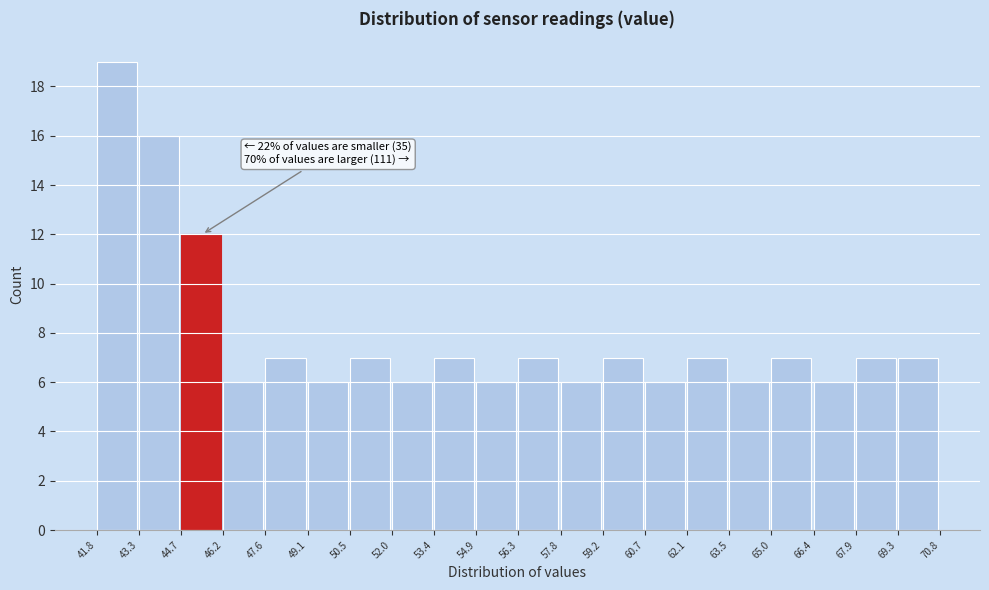

Over which range of the x-axis is the bar tallest?

41.8 to 43.3